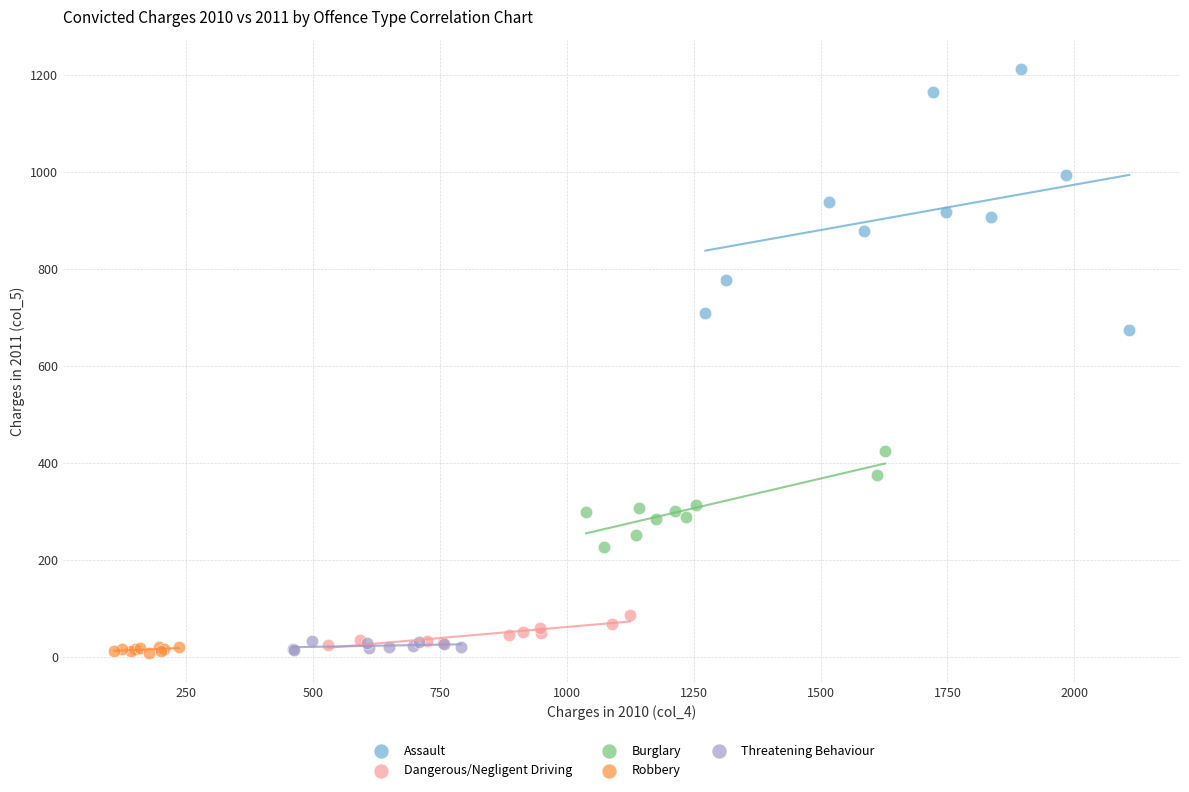

Which series has the largest Y range (max minus min)?

Assault